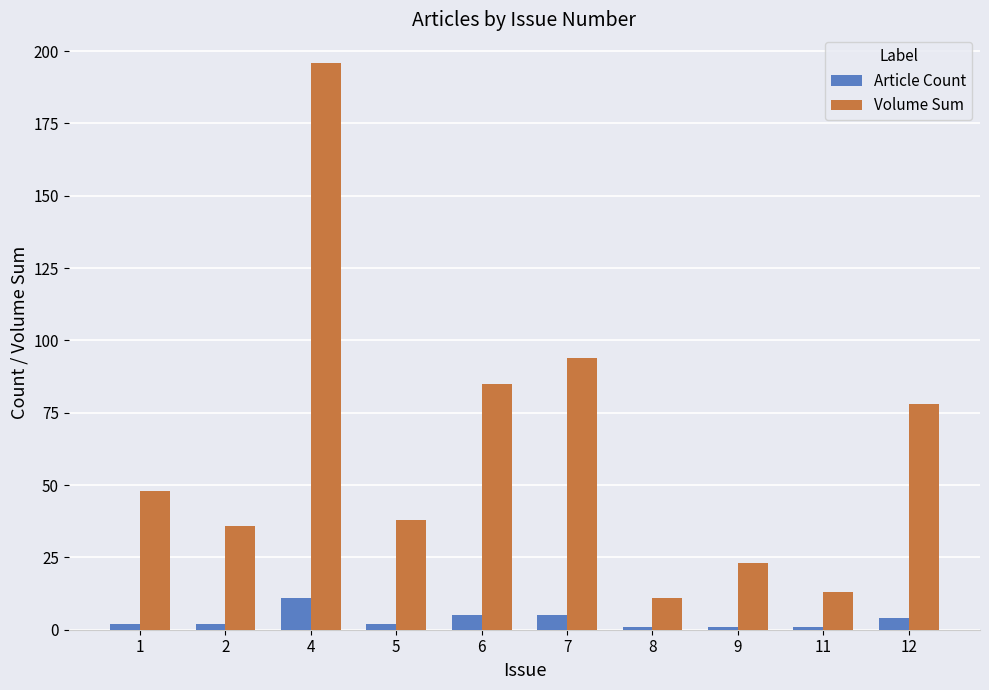

True or false: Article Count has a value of 5 at 7.

True